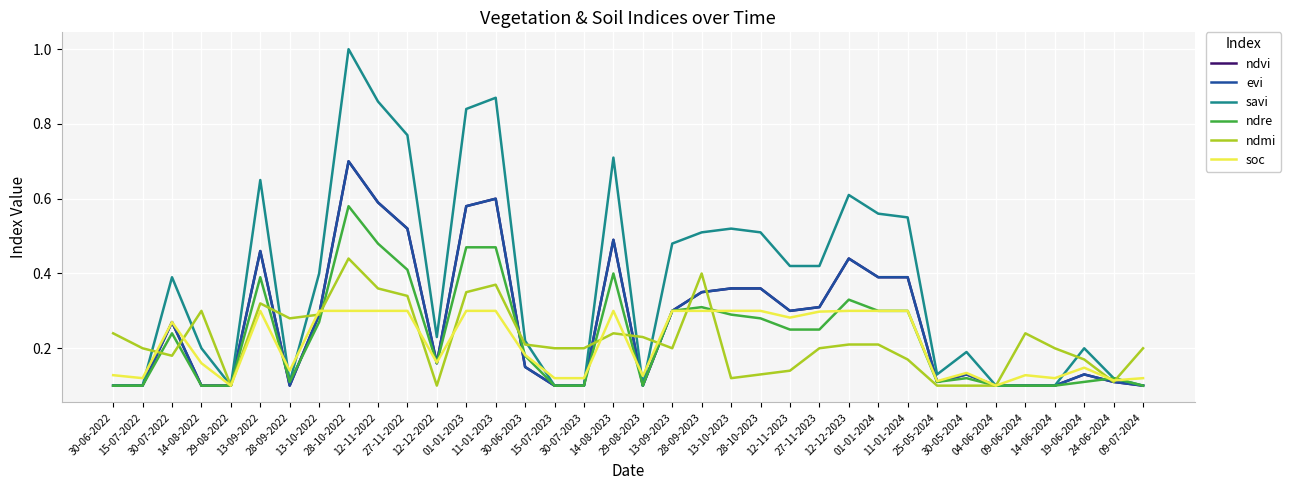

How many lines are shown in the chart?

6